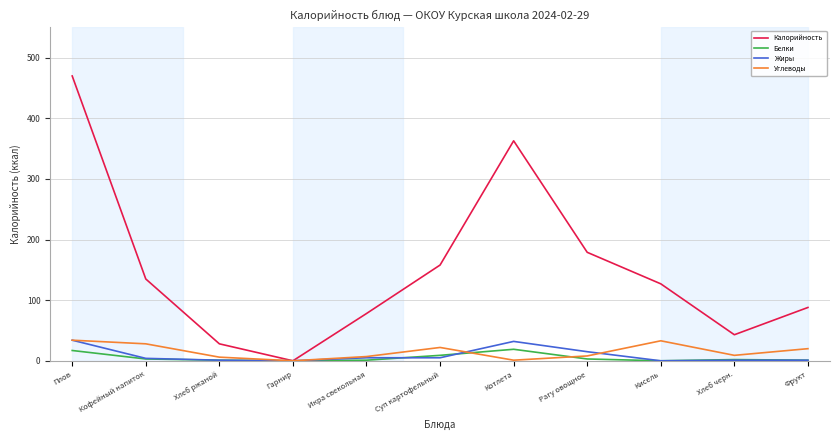

What is the total value across all series at Рагу овощное?

205